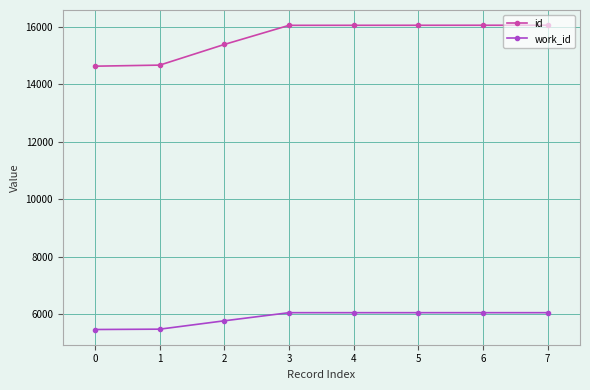

What is the value of the work_id point at the 1st from the left?

5468